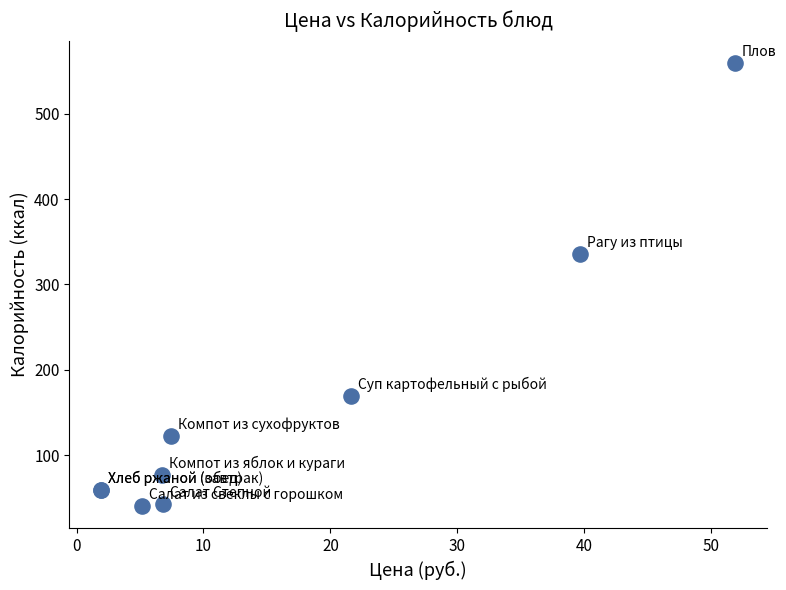

What Y value in the scatter plot is closest to 299?

336.2